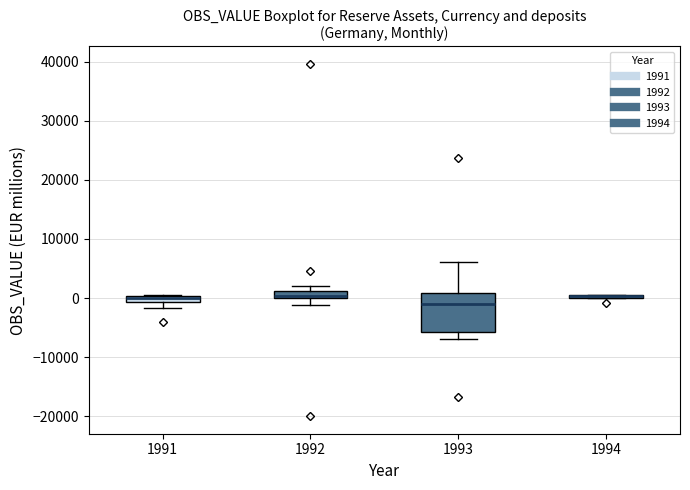

Which box is the tallest, from its lower edge to its upper edge?

1993